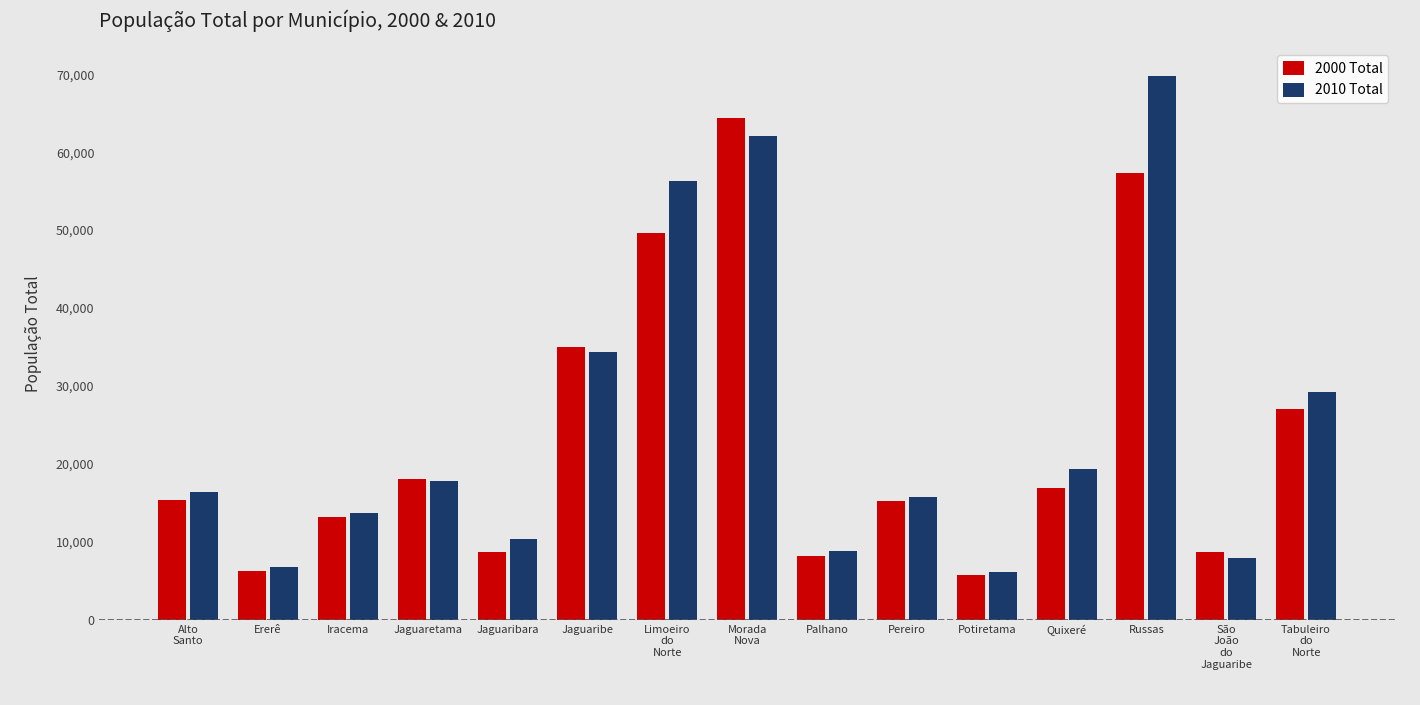

At which label is 2010 Total closest to 37979?

Jaguaribe